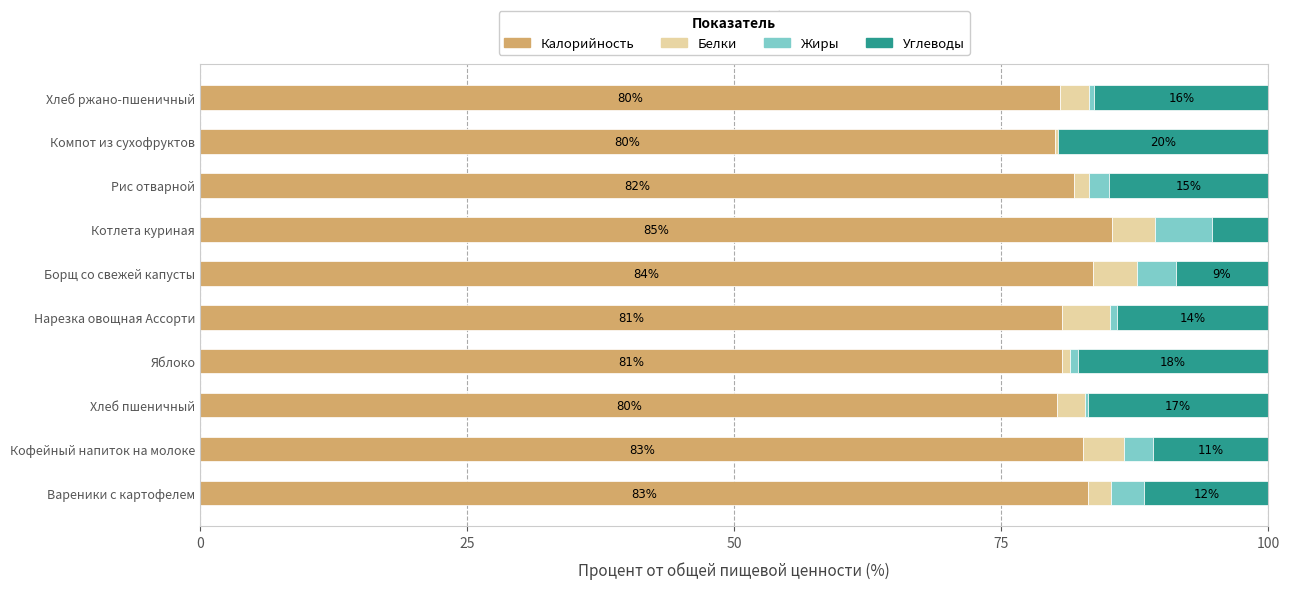

What is the maximum value for Калорийность?

85.4